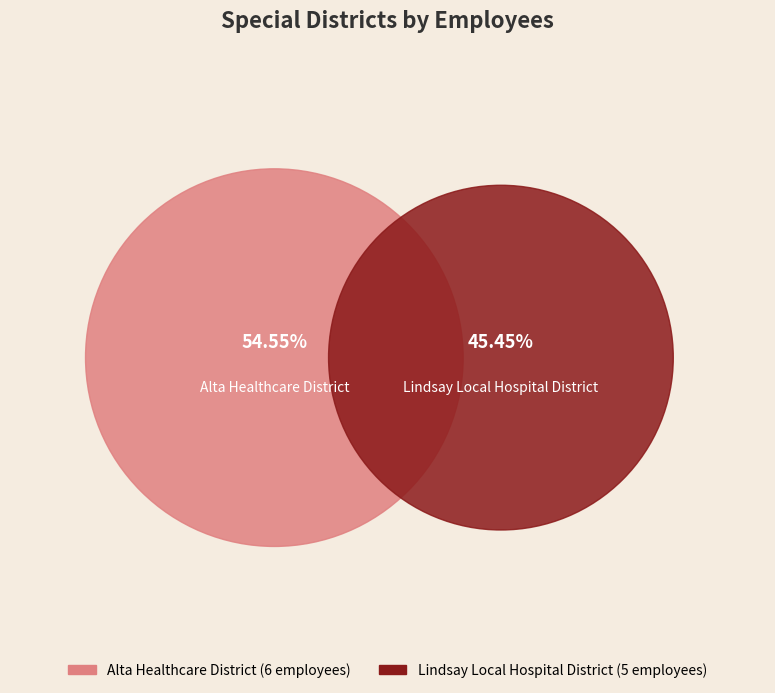

Approximately how many times larger is the value at Alta Healthcare District compared to Lindsay Local Hospital District?

1.2